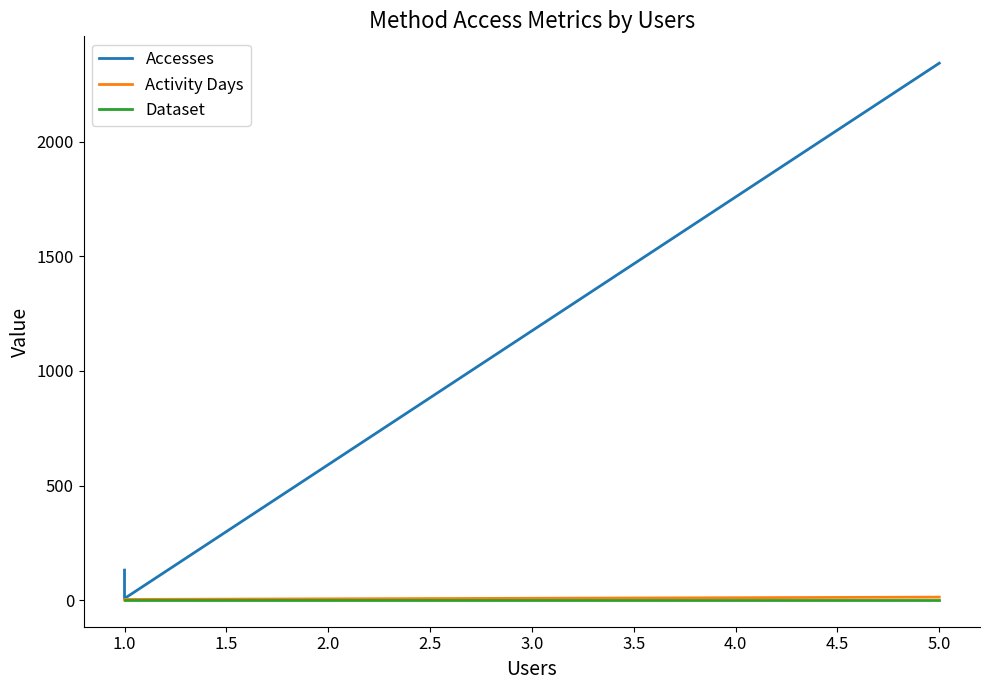

At which label is Activity Days closest to 7?

1.0